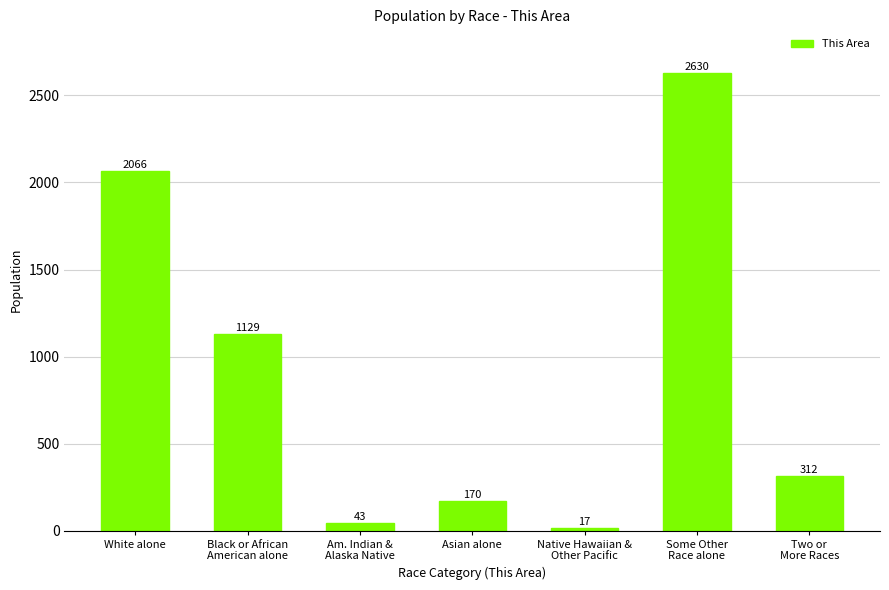

How many data points does each series have?

7